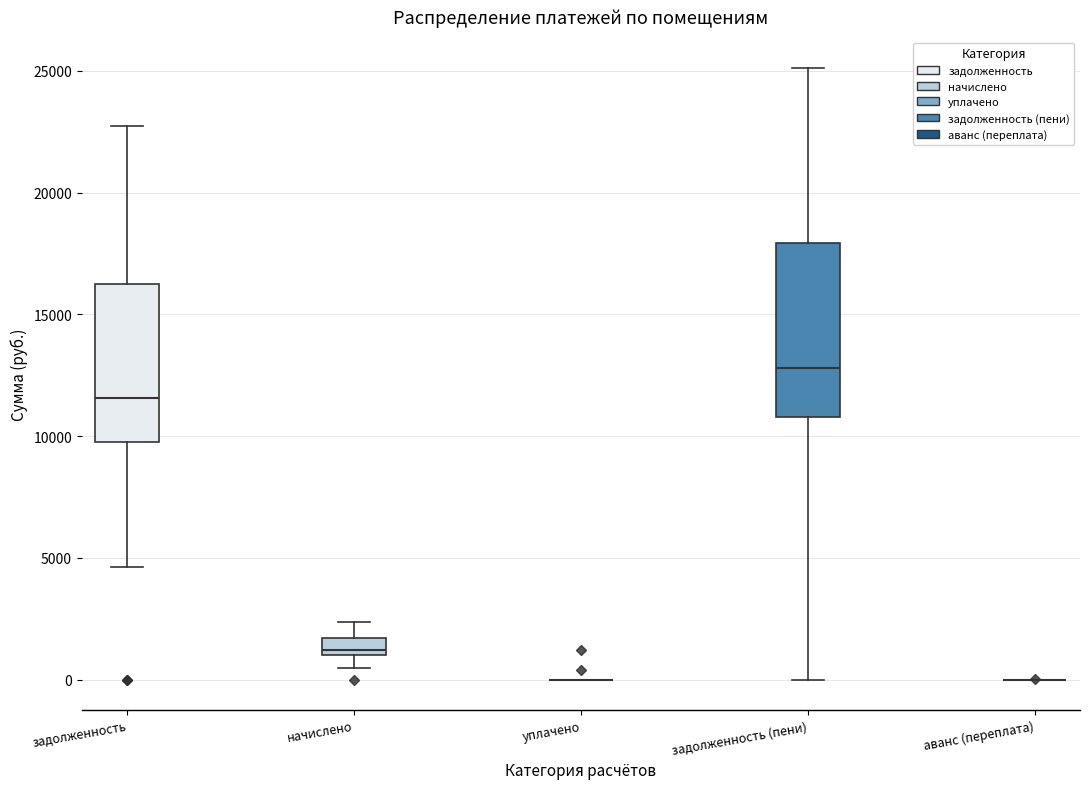

Comparing the boxes themselves (not the whiskers), which one is the tallest?

задолженность (пени)